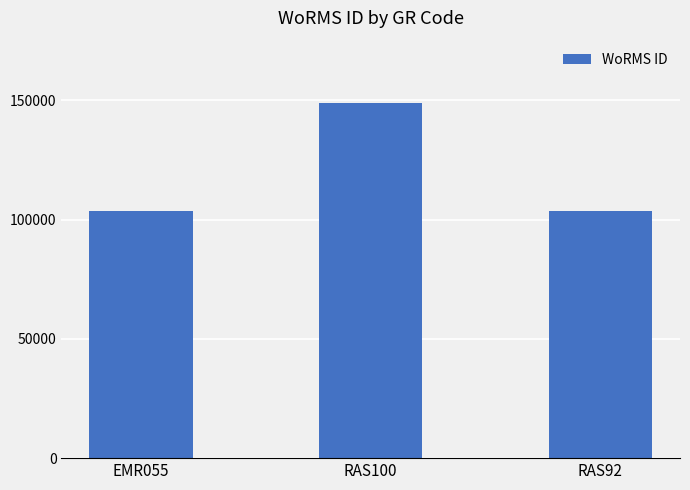

What is the label of the 3rd bar from the right?

EMR055